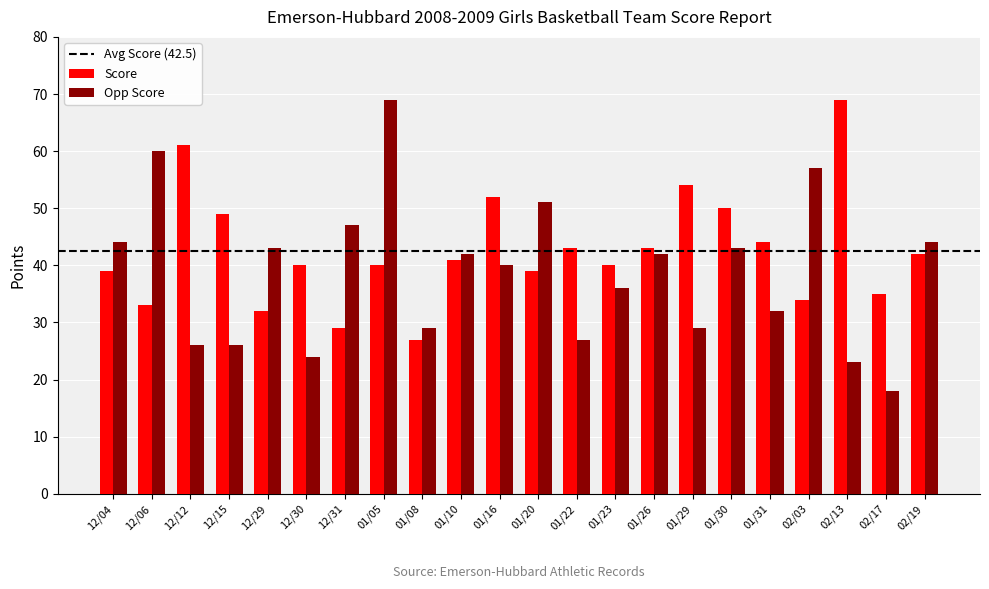

How many bars are there in total?

44